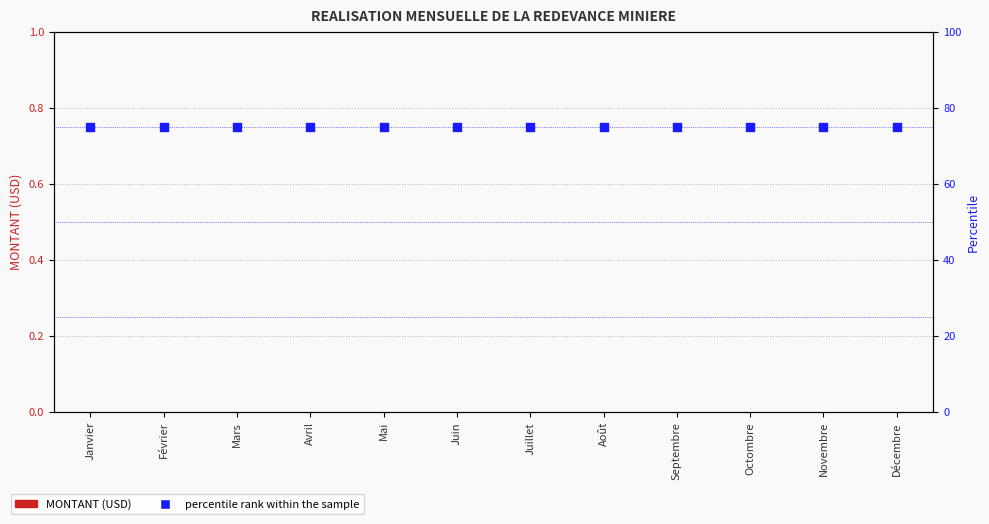

Which series has the largest total across all categories?

percentile rank within the sample